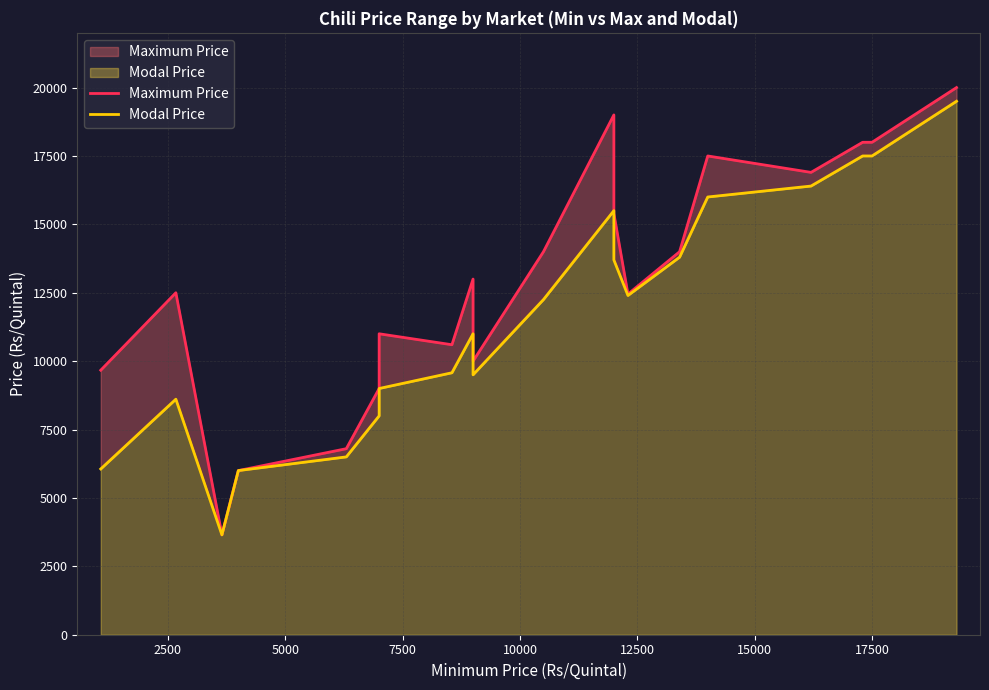

True or false: Modal Price has a value of 17500 at 17500.

True